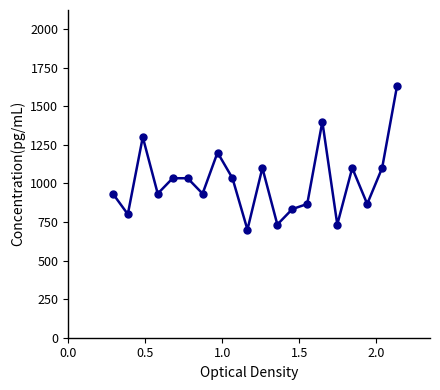

What is the sum of all values?

20266.7